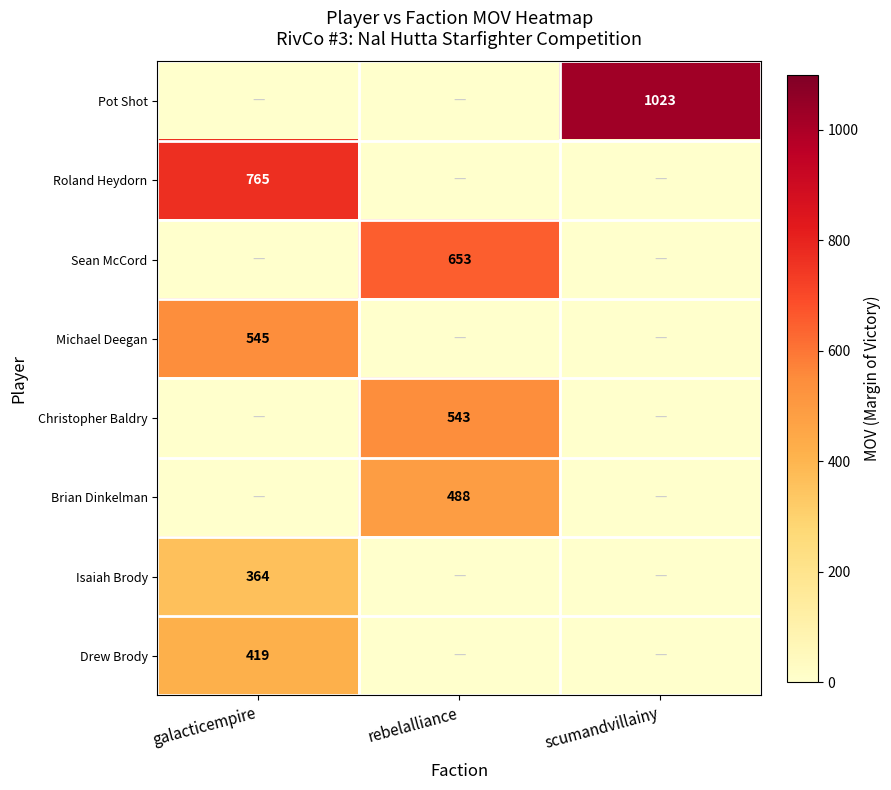

Count the number of data series in this chart.

8